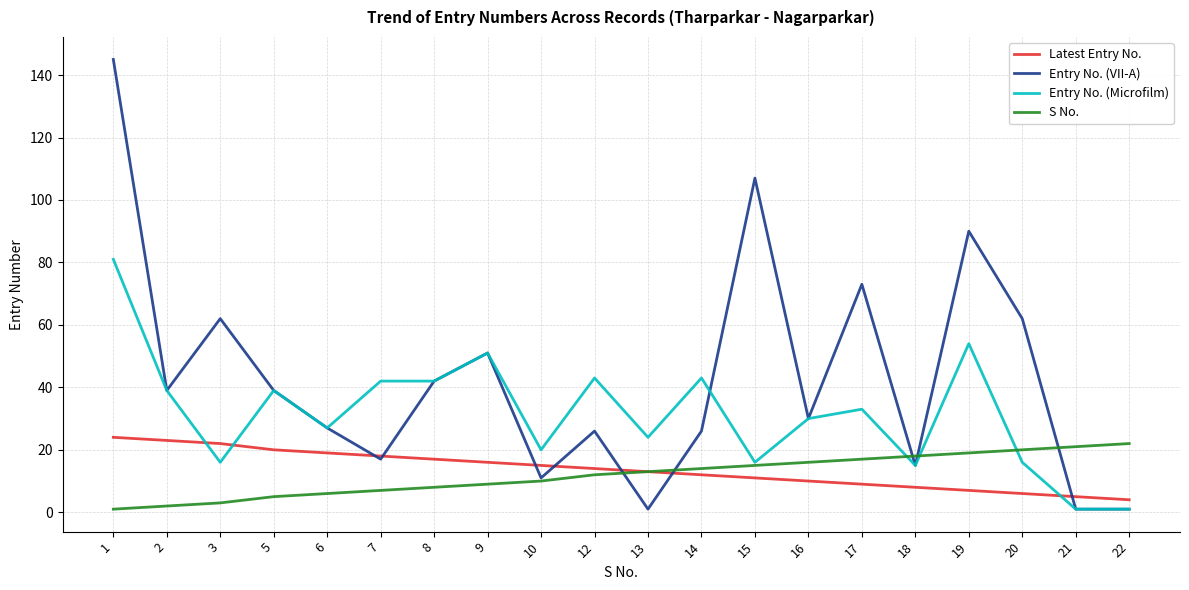

What is the lowest value of the Latest Entry No. series?

4